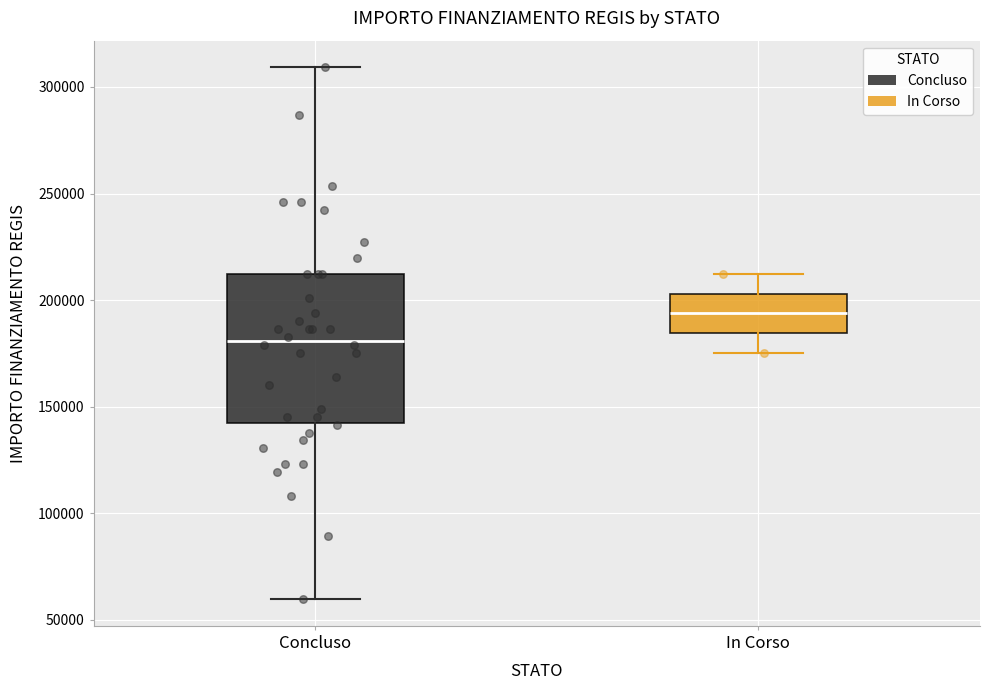

Reading left to right, read every box against the y-axis: the position of its median line, the range the box covers, and the ends of its whiskers. The values are not printed on the chart, so give them approximately, as read against the axis.

Concluso: median 180000, box 145000 to 210000, whiskers 60000 to 310000
In Corso: median 195000, box 185000 to 205000, whiskers 175000 to 210000